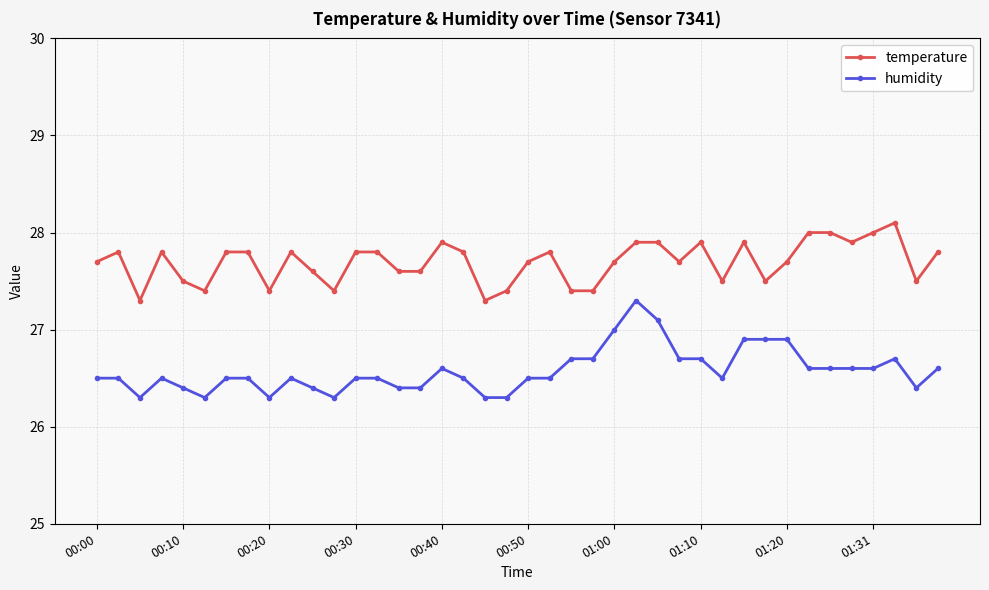

What is the sum of all humidity values?

1063.0